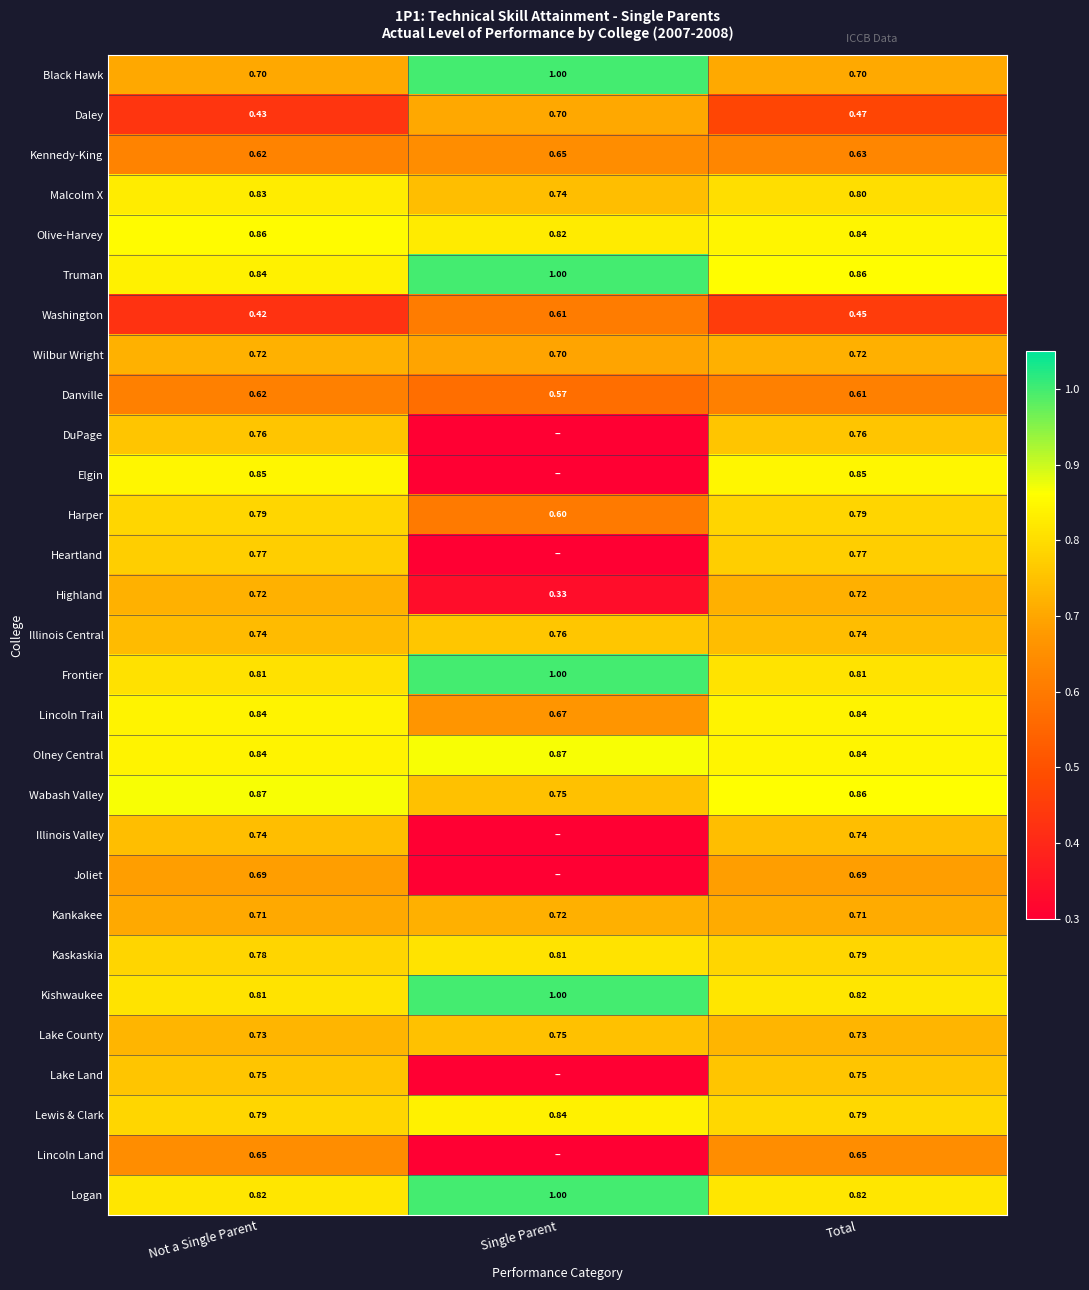

Is the value of Frontier at Not a Single Parent greater than the value of Malcolm X at Single Parent?

Yes